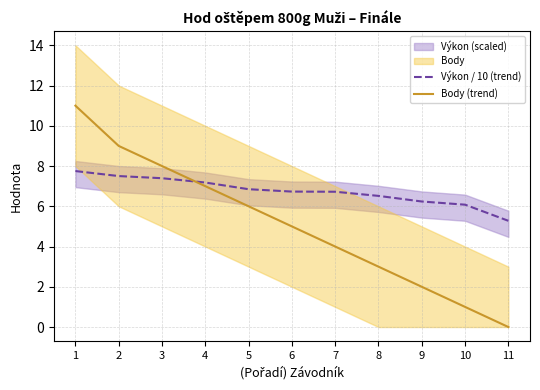

True or false: Body (trend) and Výkon / 10 (trend) cross at least once.

True